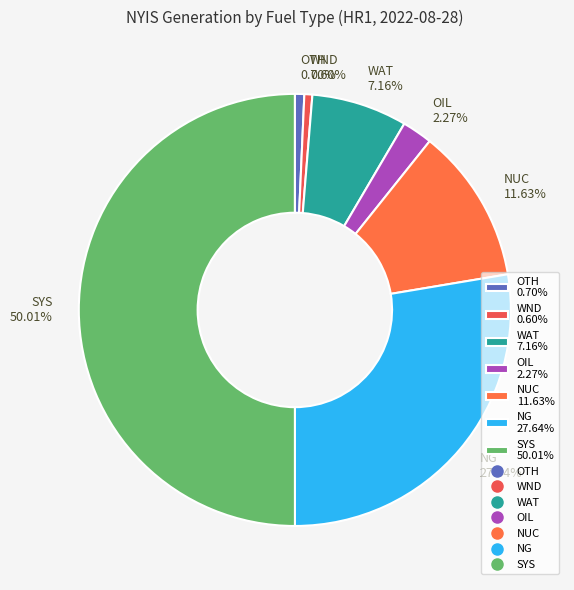

How many segments does this pie chart have?

7